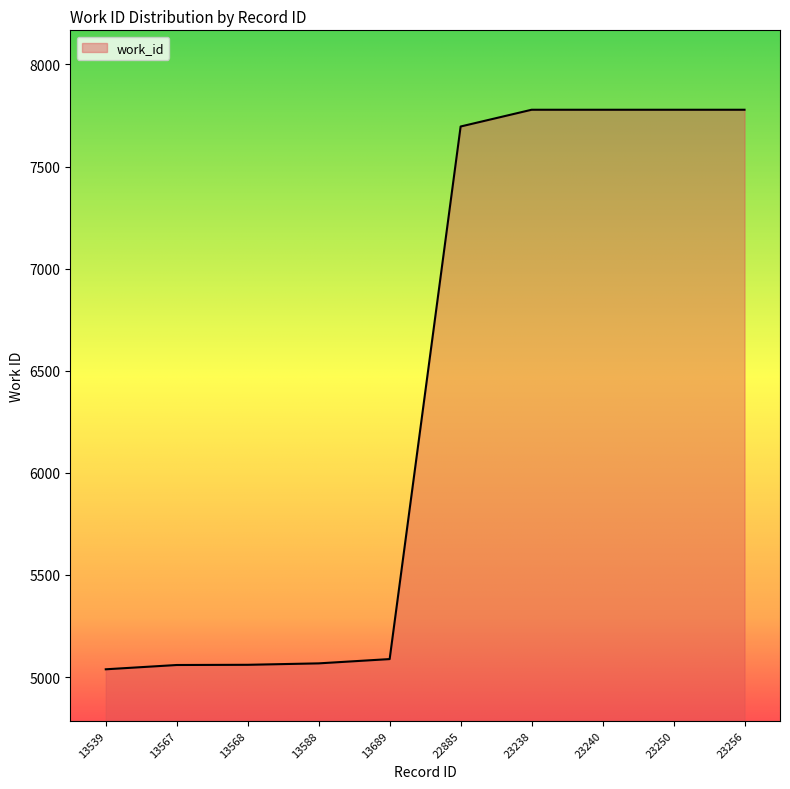

What is the difference between the values at 13568 and 23250?

2718